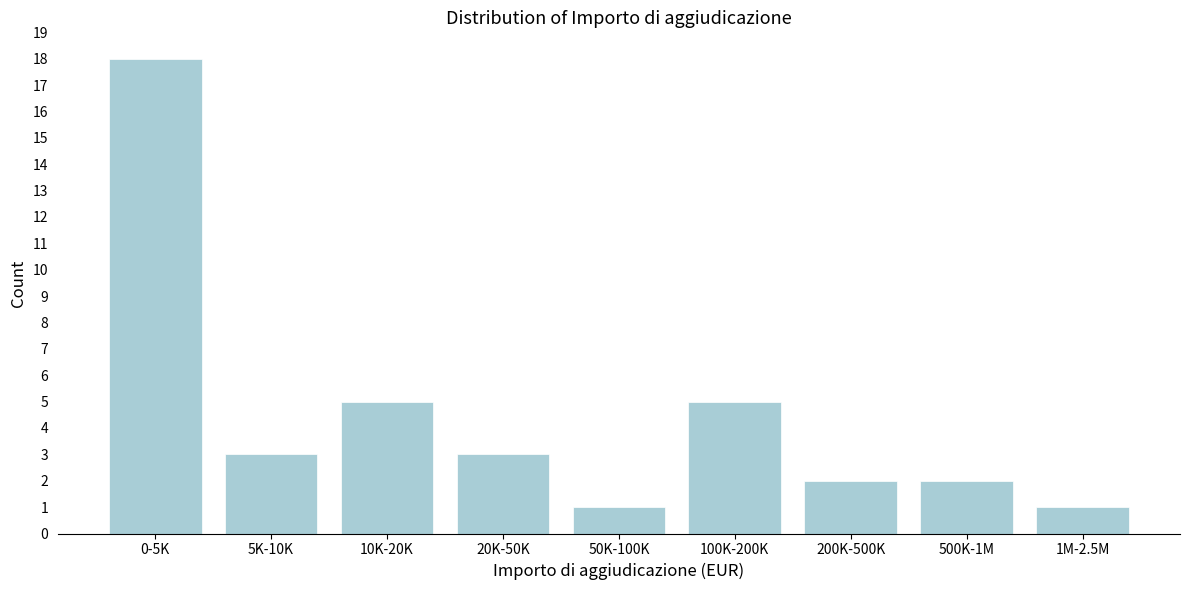

Reading left to right, transcribe all the data shown in this chart.

18	3	5	3	1	5	2	2	1